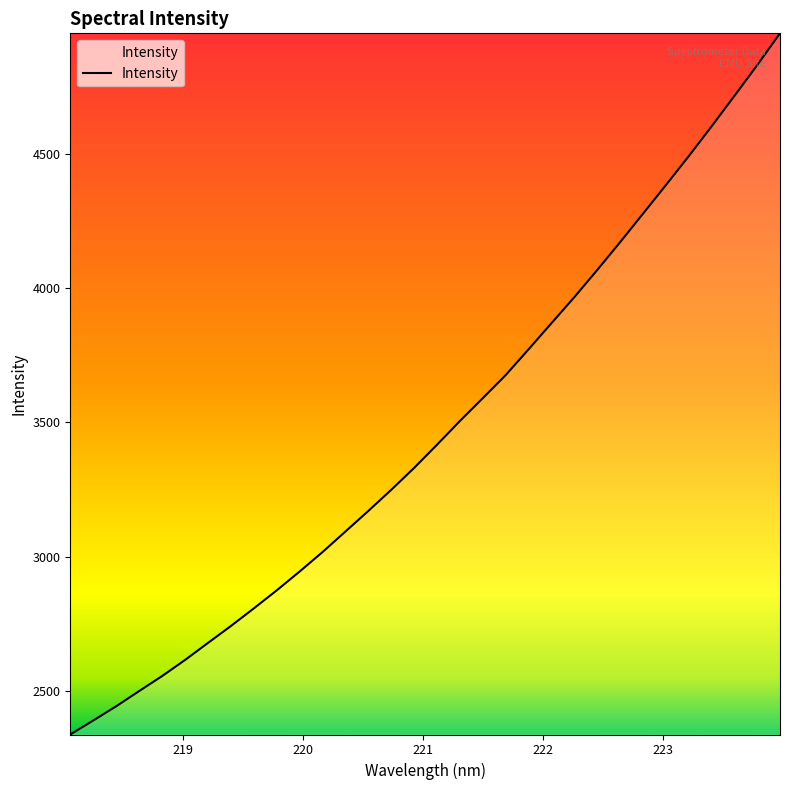

What is the greatest value displayed?

4947.3